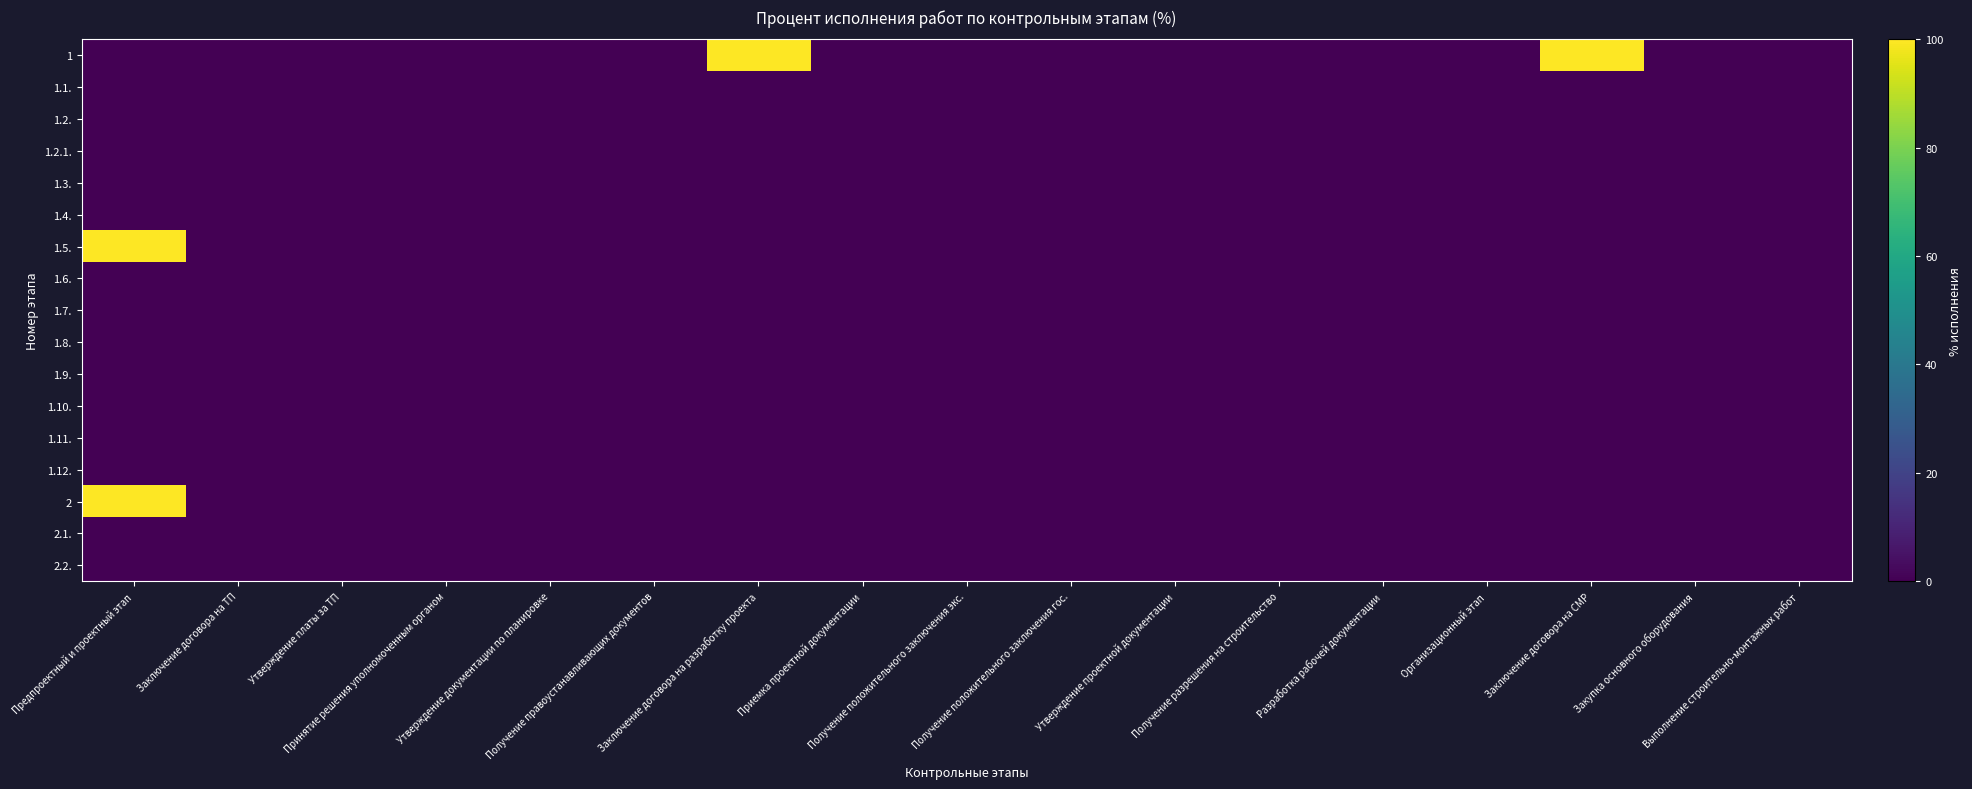

Which label corresponds to the largest value in the chart?

Заключение договора на разработку проекта